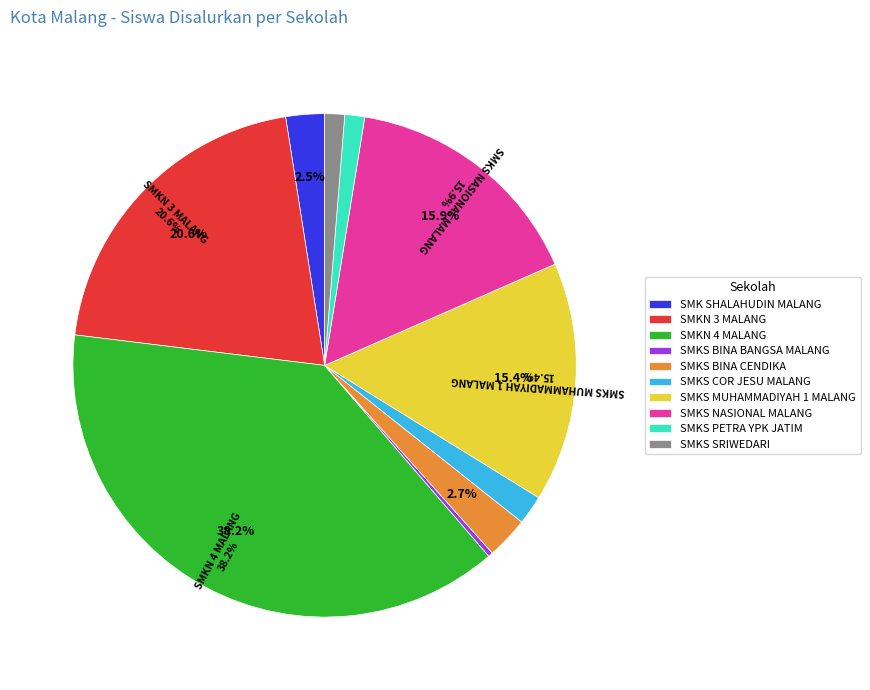

What is the largest slice in the pie chart?

SMKN 4 MALANG